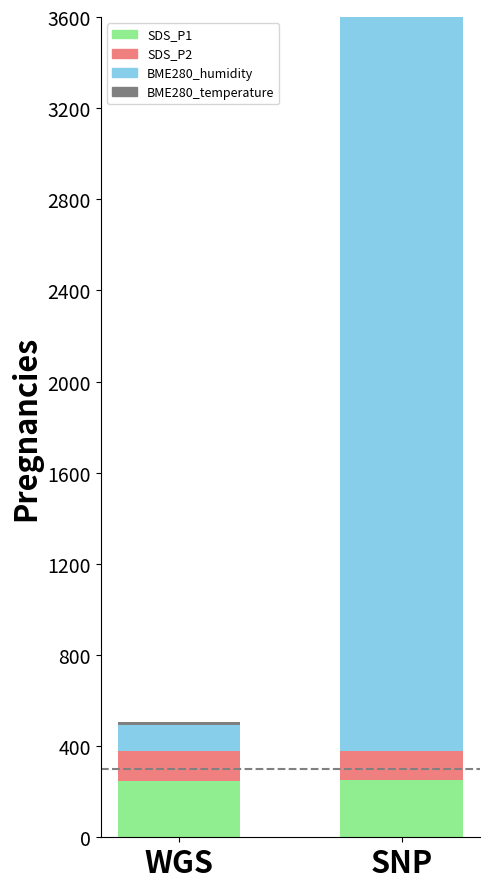

What is the difference between the maximum and minimum values in the SDS_P1 series?

3.2